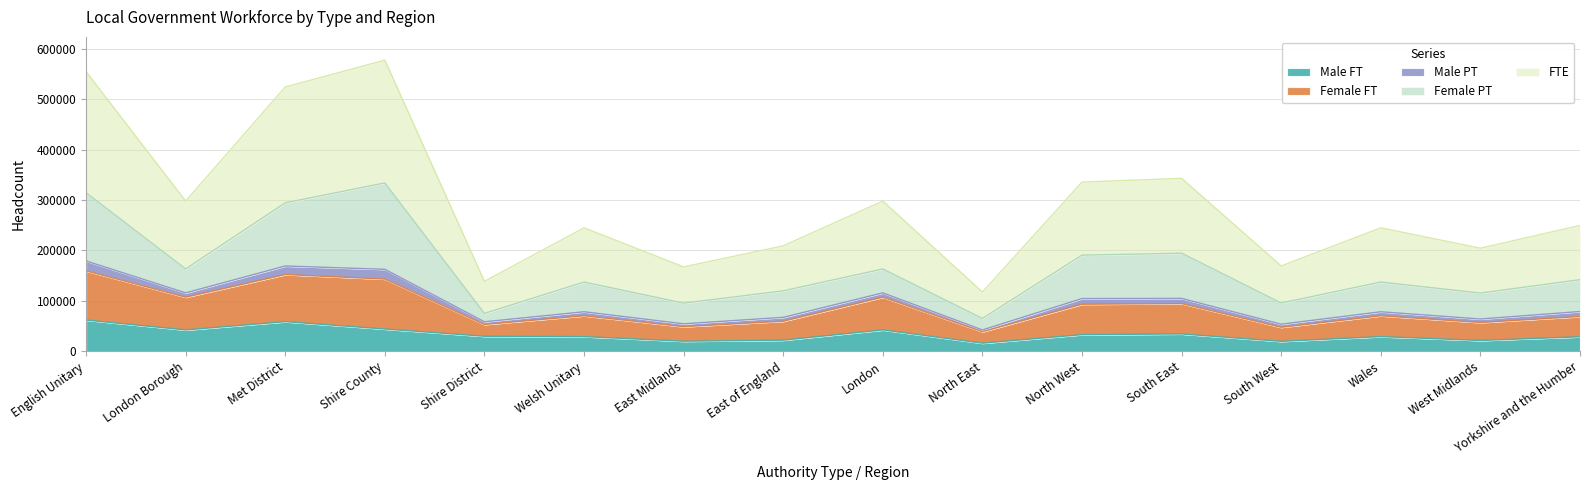

Which has a higher value, London or Wales?

London